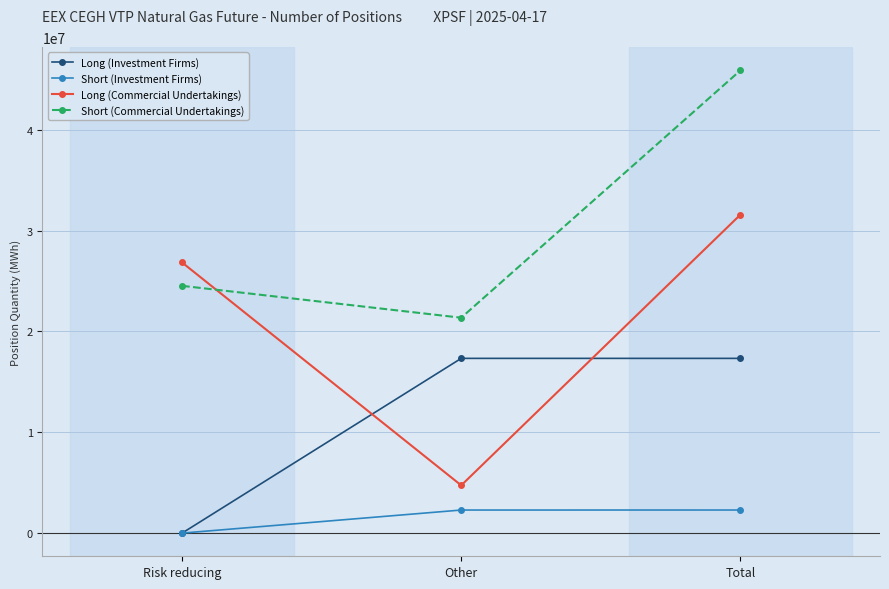

List the labels in order of Long (Commercial Undertakings) value, smallest first.

Other, Risk reducing, Total